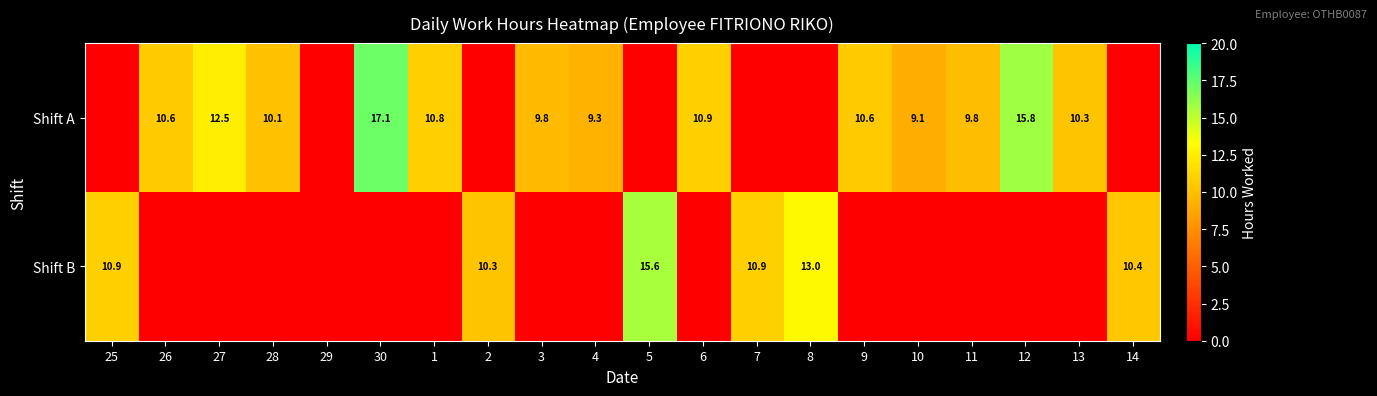

What is the maximum value shown in the chart?

17.1